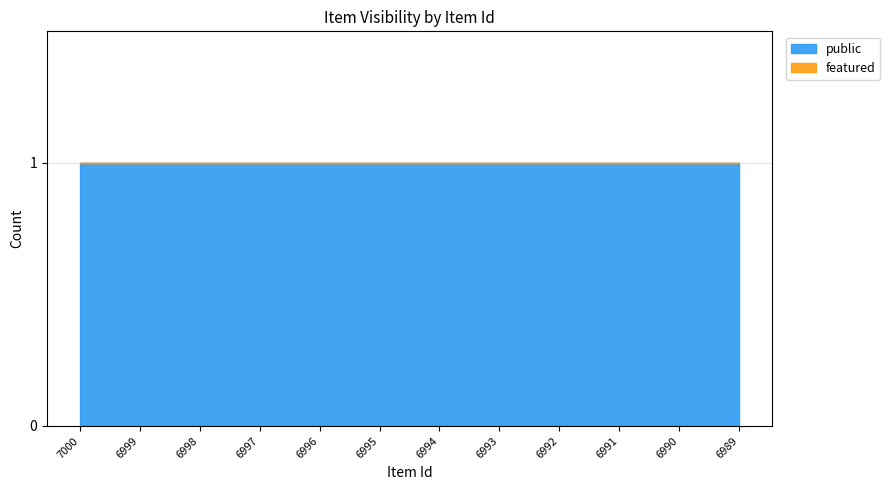

True or false: public has a value of 1 at 6997.

True